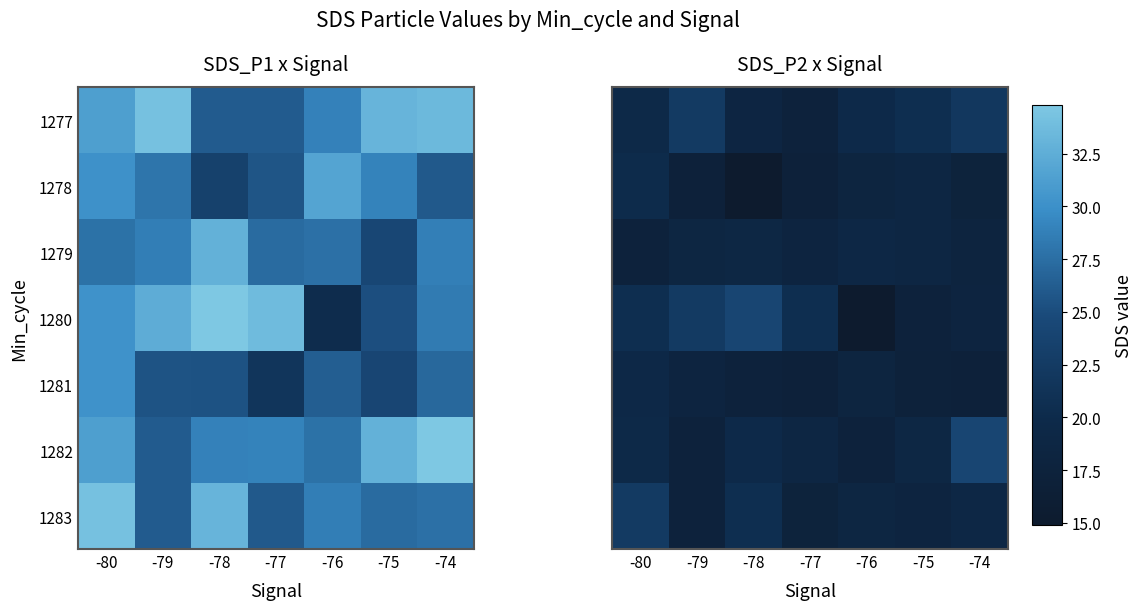

Read the 1277 value at -76.

19.8